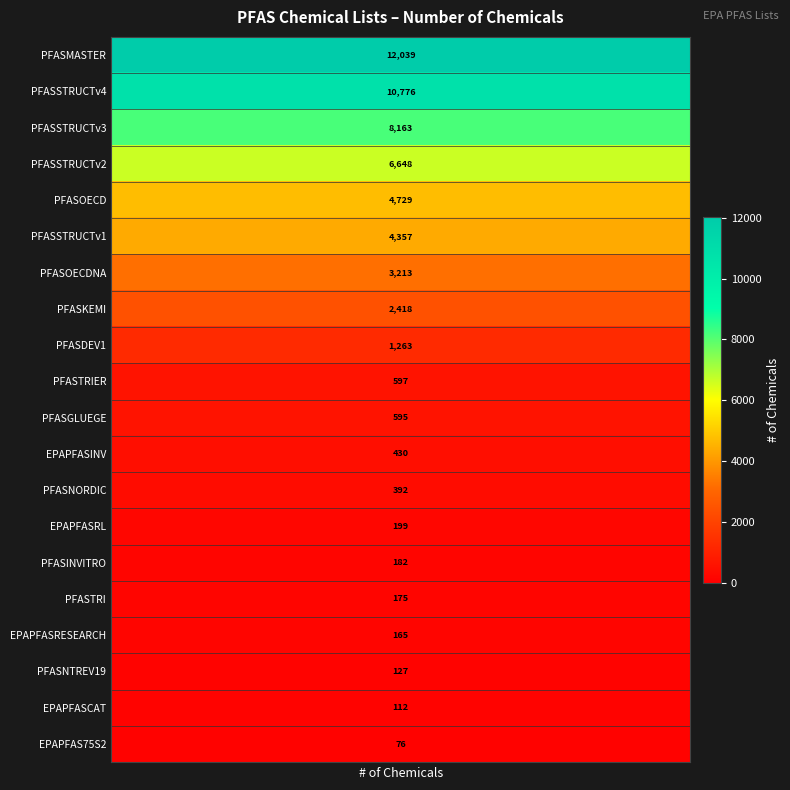

What is the ratio of the value at PFASSTRUCTv2 to the value at PFASNORDIC?

17.0